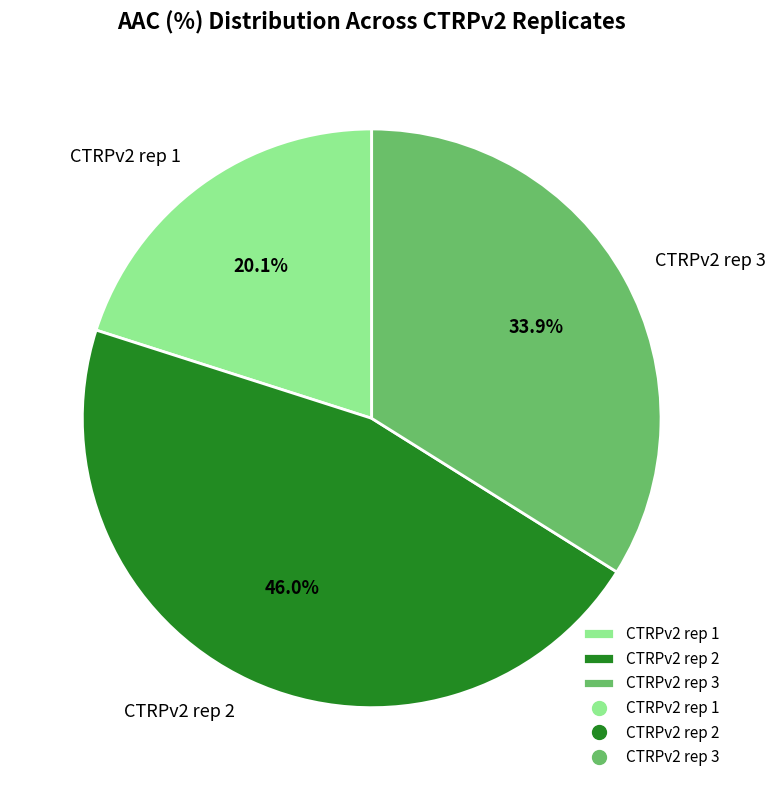

Is there a majority slice in this chart?

No